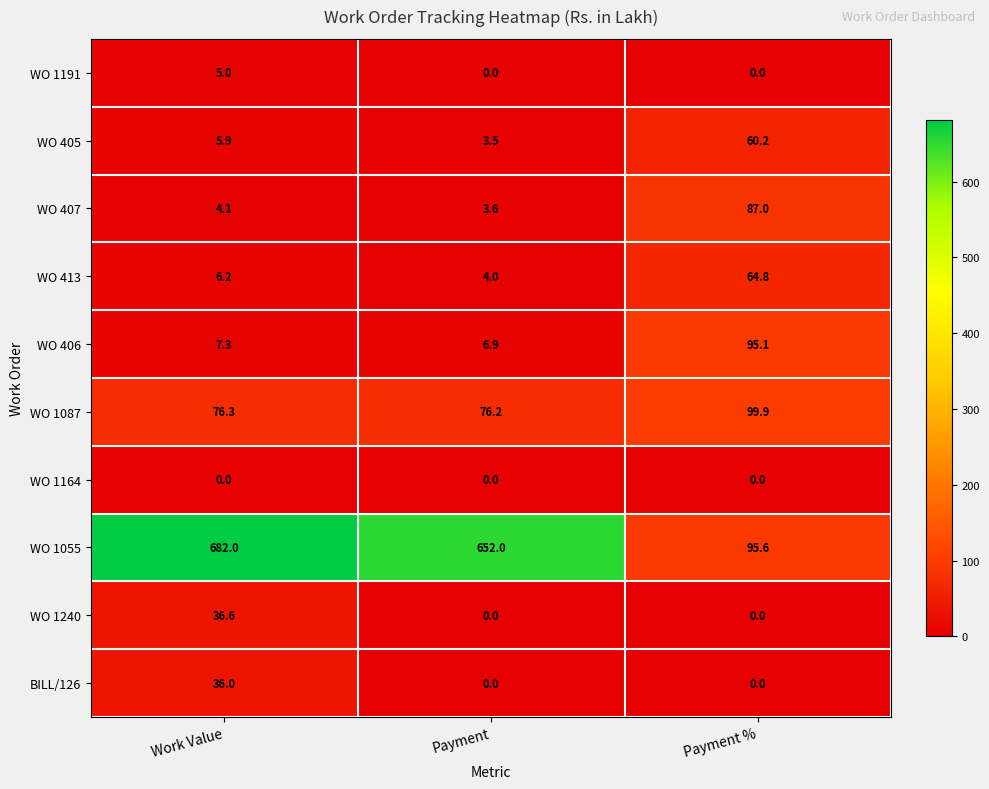

What is the difference between the BILL/126 values at Payment % and Work Value?

36.0